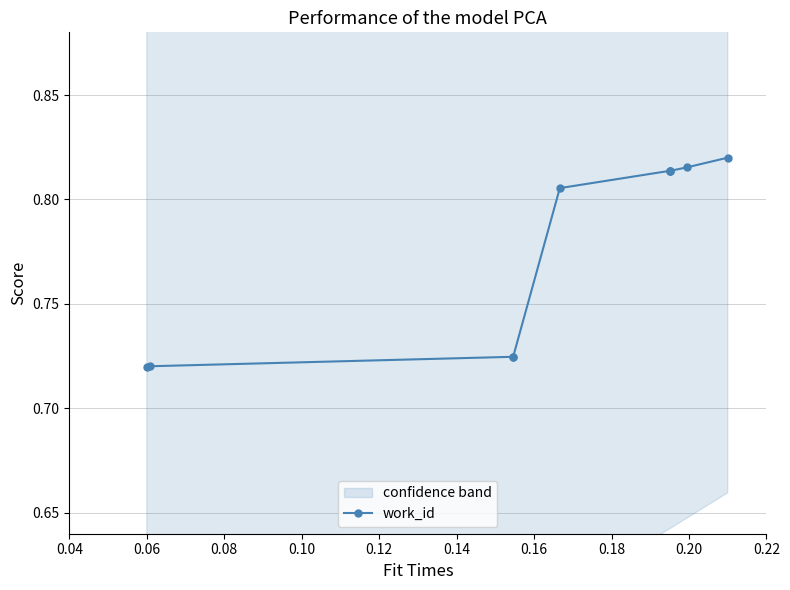

Count the work_id values in the range 0 to 1.

10